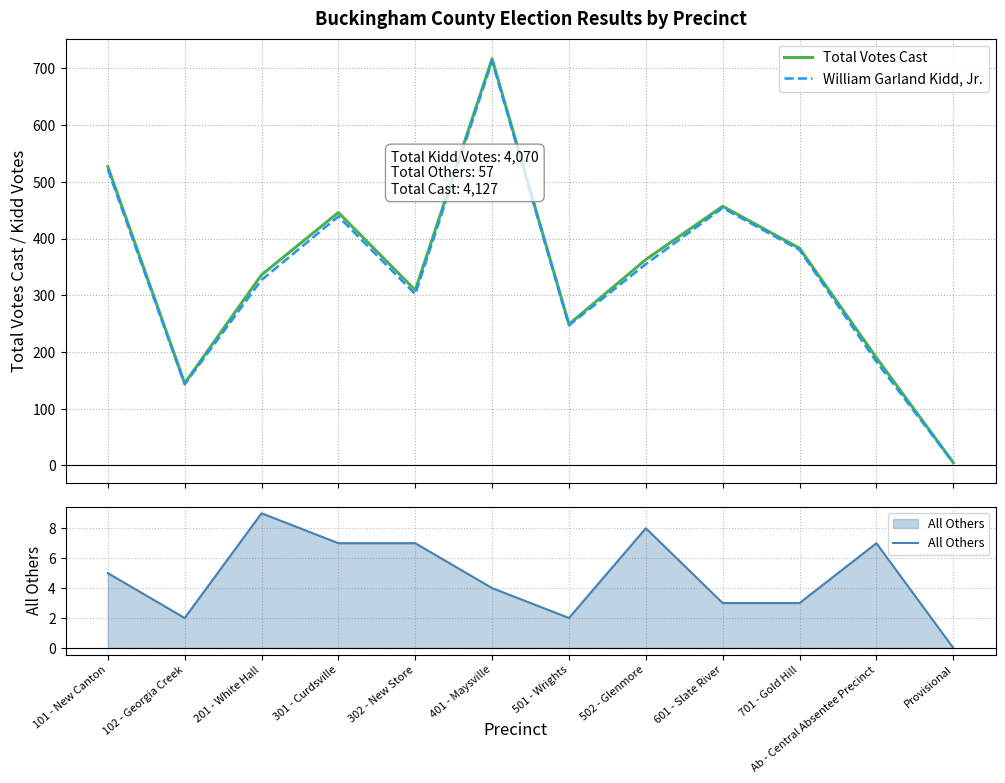

Reading right to left, list all the values displayed in this chart.

Total Votes Cast: 5	190	383	457	363	249	717	309	446	336	145	527
William Garland Kidd, Jr.: 5	183	380	454	355	247	713	302	439	327	143	522
All Others: 0	7	3	3	8	2	4	7	7	9	2	5